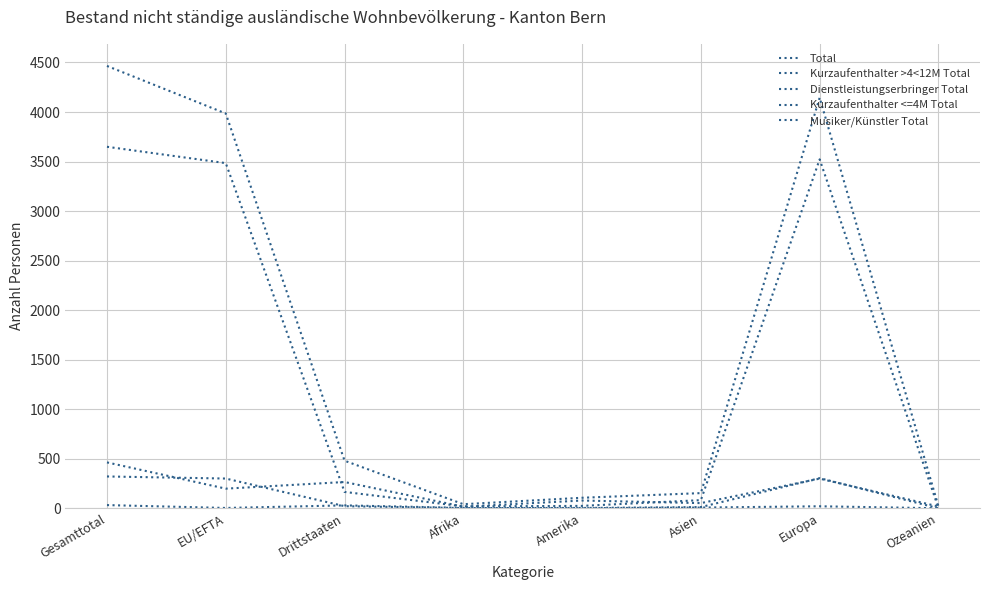

True or false: Total and Kurzaufenthalter <=4M Total intersect in this chart.

False